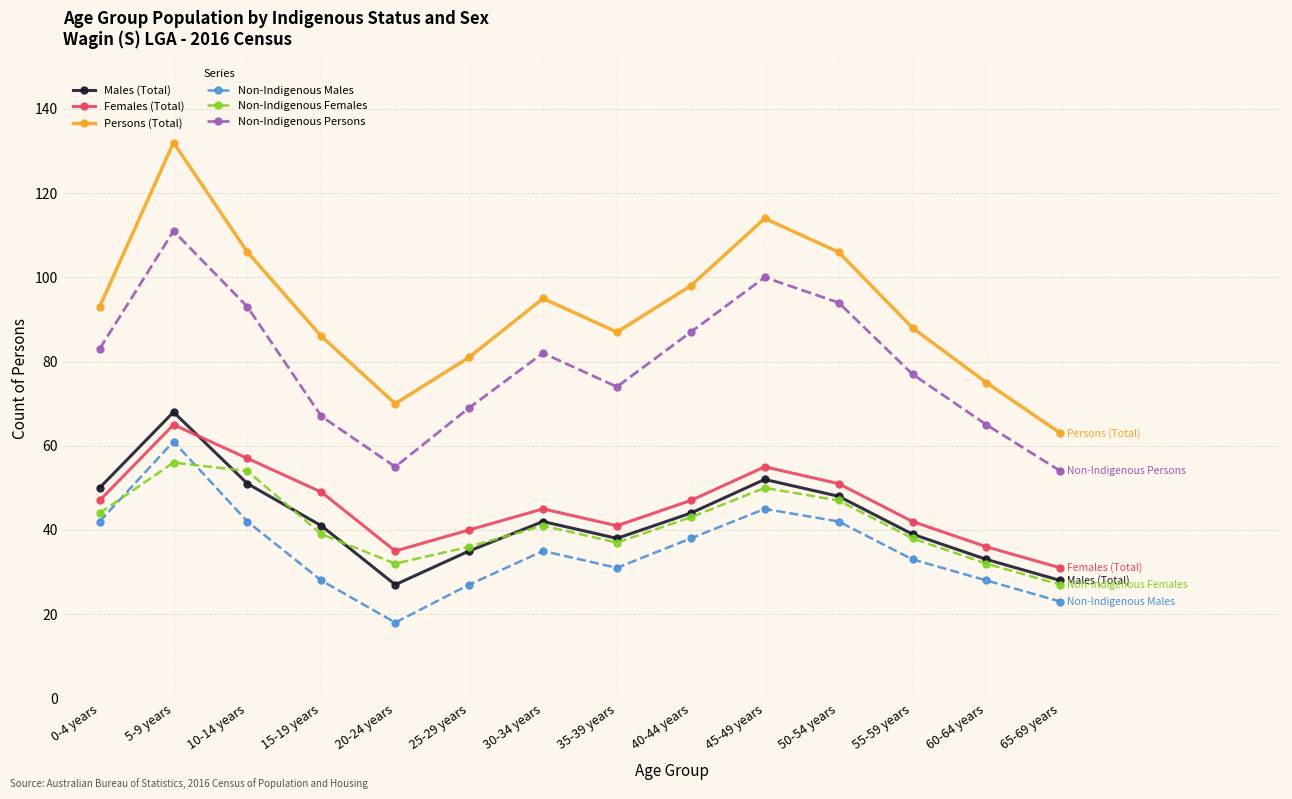

At how many categories does at least one series exceed 43?

14